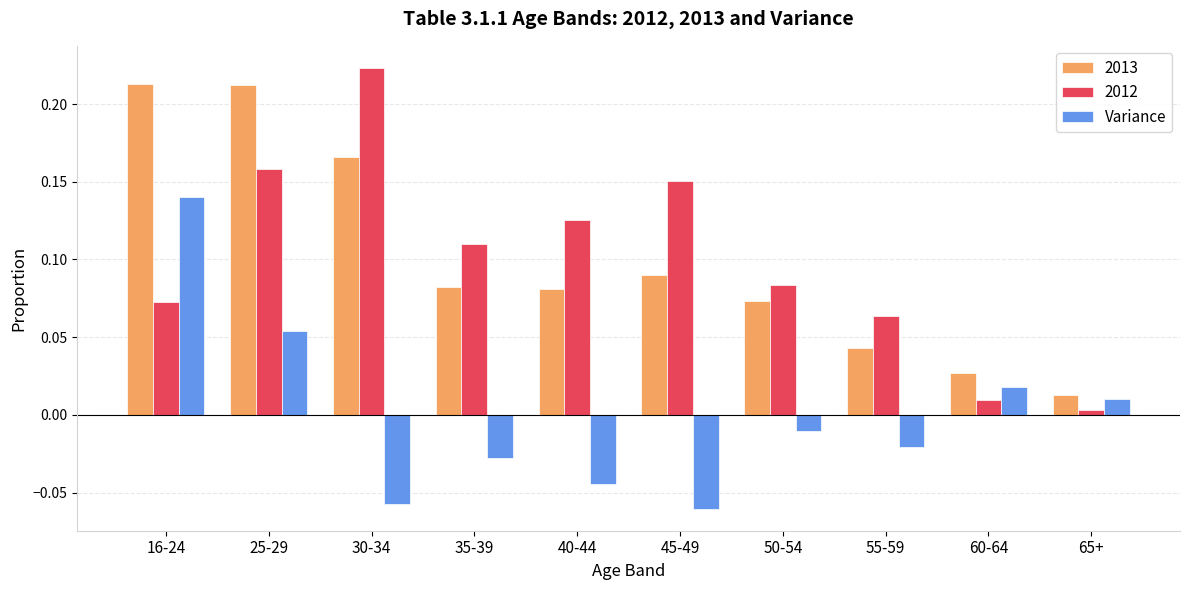

What is the label of the 1st bar from the right?

65+